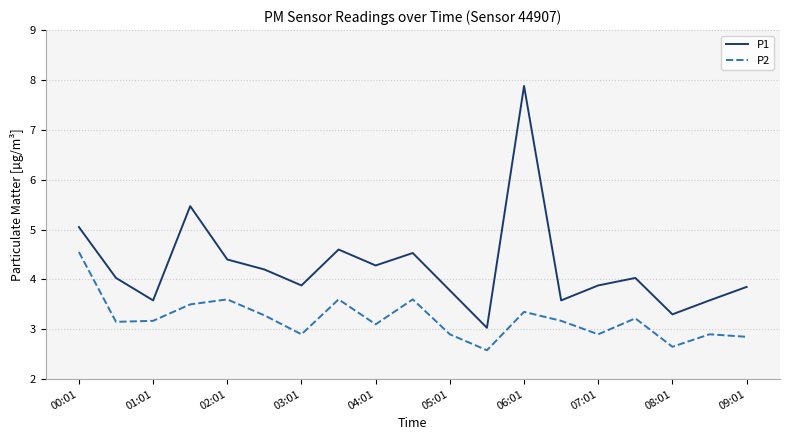

Which series has the largest total across all categories?

P1